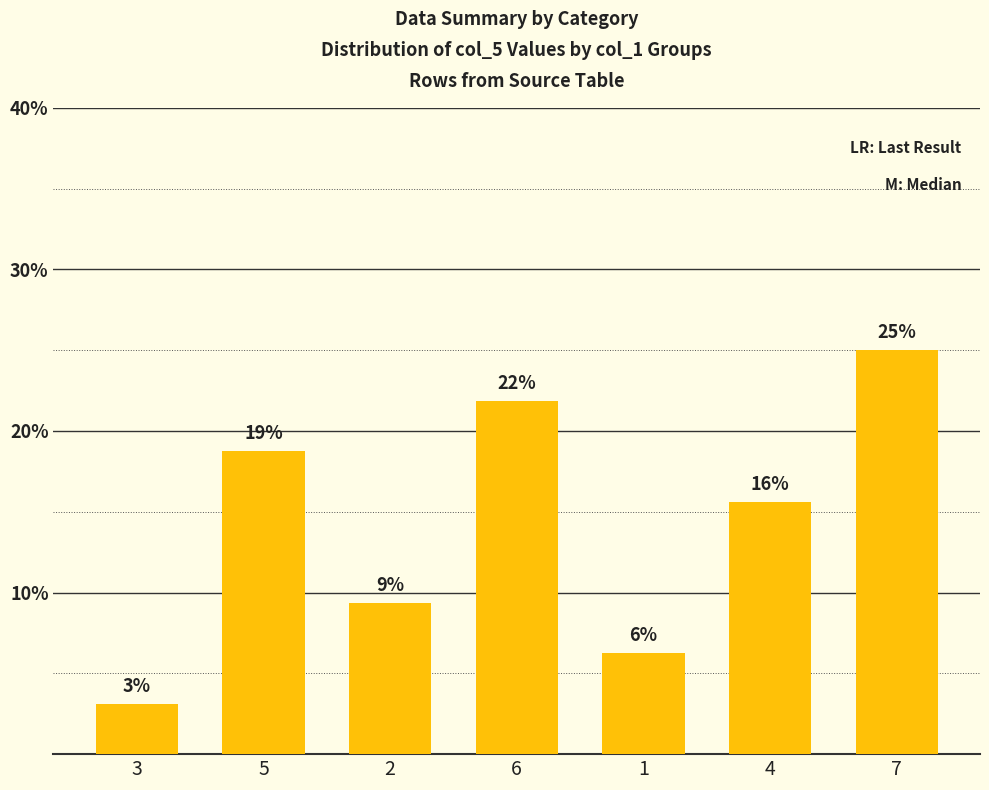

Does the chart contain any negative values?

No